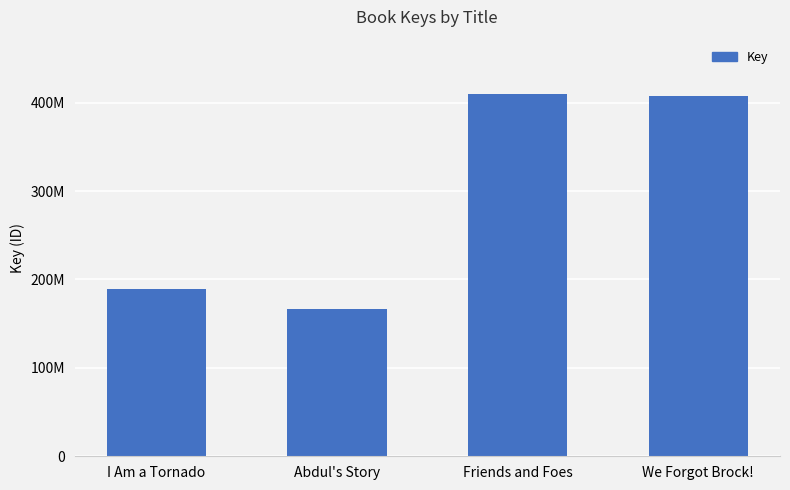

Are the bars horizontal?

No